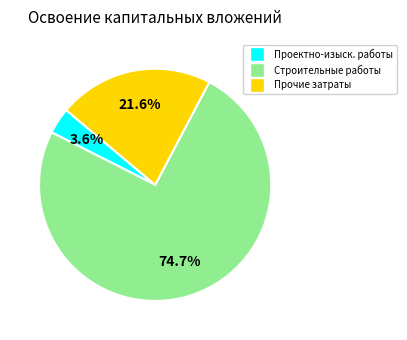

Count the number of slices in the pie.

3